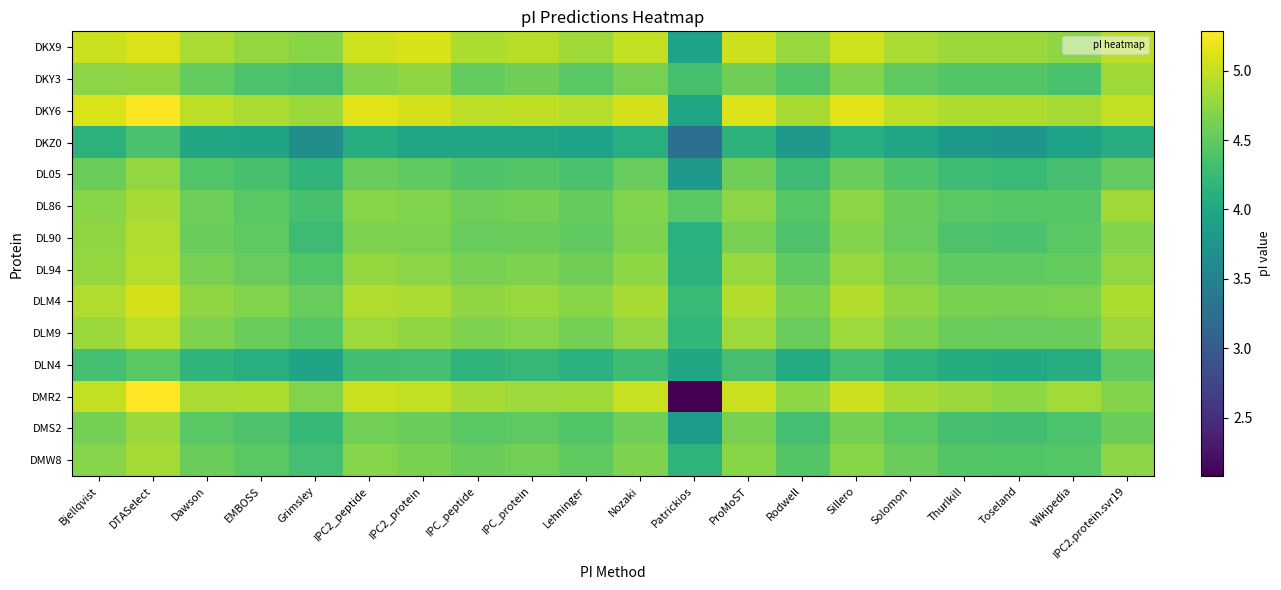

Reading right to left, extract all data points from this chart.

DKX9: IPC2.protein.svr19=5.0	Wikipedia=4.7	Toseland=4.8	Thurlkill=4.8	Solomon=4.9	Sillero=5.1	Rodwell=4.8	ProMoST=5.0	Patrickios=3.9	Nozaki=5.0	Lehninger=4.8	IPC_protein=4.9	IPC_peptide=4.9	IPC2_protein=5.1	IPC2_peptide=5.1	Grimsley=4.7	EMBOSS=4.8	Dawson=4.9	DTASelect=5.1	Bjellqvist=5.0
DKY3: IPC2.protein.svr19=4.8	Wikipedia=4.4	Toseland=4.4	Thurlkill=4.4	Solomon=4.5	Sillero=4.7	Rodwell=4.4	ProMoST=4.6	Patrickios=4.4	Nozaki=4.6	Lehninger=4.5	IPC_protein=4.6	IPC_peptide=4.5	IPC2_protein=4.7	IPC2_peptide=4.7	Grimsley=4.3	EMBOSS=4.4	Dawson=4.5	DTASelect=4.7	Bjellqvist=4.7
DKY6: IPC2.protein.svr19=5.0	Wikipedia=4.9	Toseland=4.9	Thurlkill=4.9	Solomon=5.0	Sillero=5.1	Rodwell=4.9	ProMoST=5.1	Patrickios=4.0	Nozaki=5.1	Lehninger=4.9	IPC_protein=5.0	IPC_peptide=5.0	IPC2_protein=5.1	IPC2_peptide=5.1	Grimsley=4.8	EMBOSS=4.9	Dawson=5.0	DTASelect=5.3	Bjellqvist=5.1
DKZ0: IPC2.protein.svr19=4.1	Wikipedia=3.9	Toseland=3.8	Thurlkill=3.8	Solomon=4.0	Sillero=4.1	Rodwell=3.8	ProMoST=4.2	Patrickios=3.2	Nozaki=4.1	Lehninger=3.9	IPC_protein=4.0	IPC_peptide=4.0	IPC2_protein=4.0	IPC2_peptide=4.1	Grimsley=3.7	EMBOSS=3.9	Dawson=4.0	DTASelect=4.4	Bjellqvist=4.1
DL05: IPC2.protein.svr19=4.5	Wikipedia=4.3	Toseland=4.3	Thurlkill=4.3	Solomon=4.4	Sillero=4.6	Rodwell=4.3	ProMoST=4.6	Patrickios=3.8	Nozaki=4.5	Lehninger=4.4	IPC_protein=4.4	IPC_peptide=4.4	IPC2_protein=4.5	IPC2_peptide=4.5	Grimsley=4.2	EMBOSS=4.4	Dawson=4.4	DTASelect=4.8	Bjellqvist=4.6
DL86: IPC2.protein.svr19=4.8	Wikipedia=4.4	Toseland=4.4	Thurlkill=4.5	Solomon=4.6	Sillero=4.7	Rodwell=4.4	ProMoST=4.7	Patrickios=4.5	Nozaki=4.7	Lehninger=4.5	IPC_protein=4.6	IPC_peptide=4.6	IPC2_protein=4.7	IPC2_peptide=4.7	Grimsley=4.4	EMBOSS=4.5	Dawson=4.6	DTASelect=4.9	Bjellqvist=4.7
DL90: IPC2.protein.svr19=4.7	Wikipedia=4.5	Toseland=4.4	Thurlkill=4.4	Solomon=4.5	Sillero=4.7	Rodwell=4.4	ProMoST=4.6	Patrickios=4.1	Nozaki=4.6	Lehninger=4.5	IPC_protein=4.6	IPC_peptide=4.5	IPC2_protein=4.6	IPC2_peptide=4.7	Grimsley=4.3	EMBOSS=4.5	Dawson=4.5	DTASelect=4.9	Bjellqvist=4.7
DL94: IPC2.protein.svr19=4.8	Wikipedia=4.5	Toseland=4.5	Thurlkill=4.5	Solomon=4.6	Sillero=4.8	Rodwell=4.5	ProMoST=4.8	Patrickios=4.1	Nozaki=4.7	Lehninger=4.6	IPC_protein=4.7	IPC_peptide=4.6	IPC2_protein=4.7	IPC2_peptide=4.8	Grimsley=4.4	EMBOSS=4.5	Dawson=4.6	DTASelect=4.9	Bjellqvist=4.8
DLM4: IPC2.protein.svr19=4.9	Wikipedia=4.6	Toseland=4.6	Thurlkill=4.6	Solomon=4.7	Sillero=4.9	Rodwell=4.6	ProMoST=4.9	Patrickios=4.3	Nozaki=4.9	Lehninger=4.7	IPC_protein=4.8	IPC_peptide=4.7	IPC2_protein=4.9	IPC2_peptide=4.9	Grimsley=4.5	EMBOSS=4.7	Dawson=4.7	DTASelect=5.1	Bjellqvist=4.9
DLM9: IPC2.protein.svr19=4.8	Wikipedia=4.5	Toseland=4.5	Thurlkill=4.5	Solomon=4.7	Sillero=4.8	Rodwell=4.5	ProMoST=4.8	Patrickios=4.2	Nozaki=4.8	Lehninger=4.6	IPC_protein=4.7	IPC_peptide=4.7	IPC2_protein=4.7	IPC2_peptide=4.8	Grimsley=4.4	EMBOSS=4.6	Dawson=4.7	DTASelect=5.0	Bjellqvist=4.8
DLN4: IPC2.protein.svr19=4.5	Wikipedia=4.1	Toseland=4.0	Thurlkill=4.1	Solomon=4.2	Sillero=4.3	Rodwell=4.0	ProMoST=4.3	Patrickios=4.0	Nozaki=4.3	Lehninger=4.1	IPC_protein=4.2	IPC_peptide=4.2	IPC2_protein=4.3	IPC2_peptide=4.3	Grimsley=3.9	EMBOSS=4.1	Dawson=4.2	DTASelect=4.5	Bjellqvist=4.3
DMR2: IPC2.protein.svr19=4.7	Wikipedia=4.8	Toseland=4.7	Thurlkill=4.8	Solomon=4.9	Sillero=5.0	Rodwell=4.7	ProMoST=5.0	Patrickios=2.1	Nozaki=5.0	Lehninger=4.8	IPC_protein=4.8	IPC_peptide=4.9	IPC2_protein=5.0	IPC2_peptide=5.0	Grimsley=4.7	EMBOSS=4.9	Dawson=4.9	DTASelect=5.3	Bjellqvist=5.0
DMS2: IPC2.protein.svr19=4.6	Wikipedia=4.4	Toseland=4.3	Thurlkill=4.3	Solomon=4.5	Sillero=4.6	Rodwell=4.3	ProMoST=4.6	Patrickios=3.8	Nozaki=4.6	Lehninger=4.4	IPC_protein=4.5	IPC_peptide=4.5	IPC2_protein=4.5	IPC2_peptide=4.6	Grimsley=4.2	EMBOSS=4.4	Dawson=4.5	DTASelect=4.8	Bjellqvist=4.6
DMW8: IPC2.protein.svr19=4.7	Wikipedia=4.4	Toseland=4.4	Thurlkill=4.4	Solomon=4.5	Sillero=4.7	Rodwell=4.4	ProMoST=4.7	Patrickios=4.2	Nozaki=4.7	Lehninger=4.5	IPC_protein=4.6	IPC_peptide=4.6	IPC2_protein=4.6	IPC2_peptide=4.7	Grimsley=4.3	EMBOSS=4.5	Dawson=4.6	DTASelect=4.9	Bjellqvist=4.7